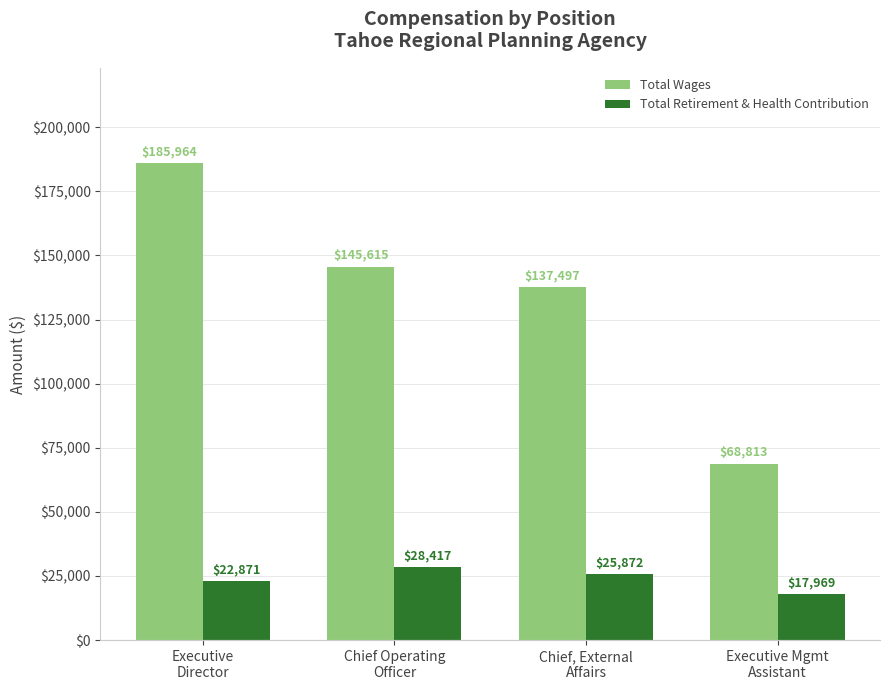

What position from the left is Chief Operating
Officer?

2